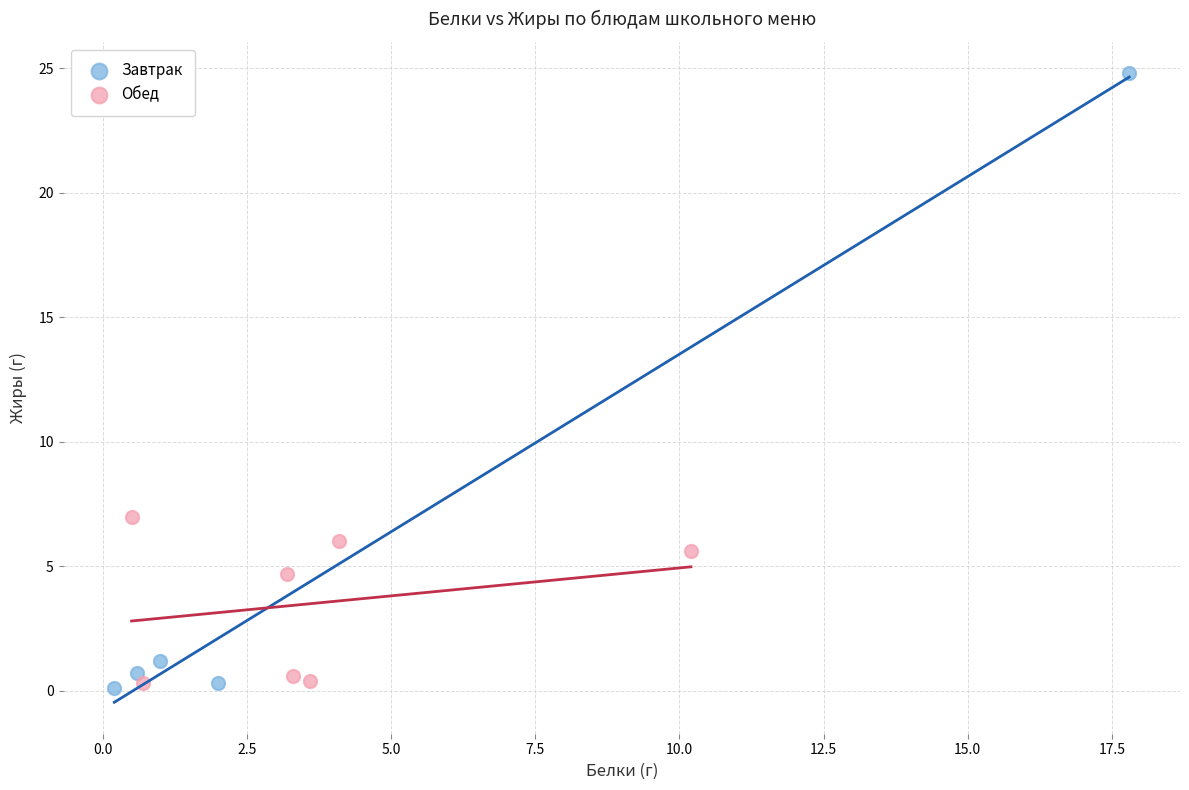

Which series has the widest spread of Y values?

Завтрак